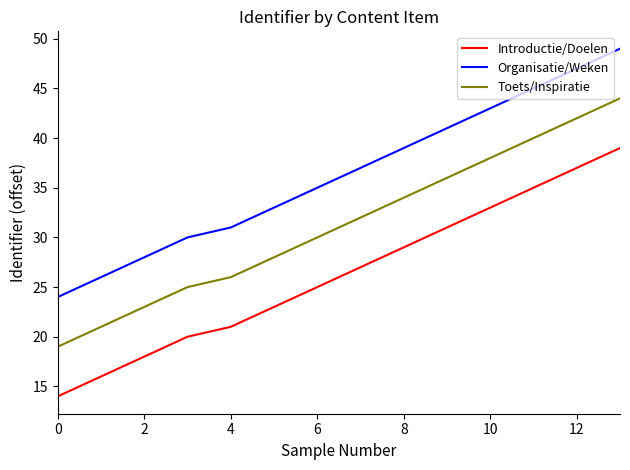

Which series has the largest total across all categories?

Organisatie/Weken